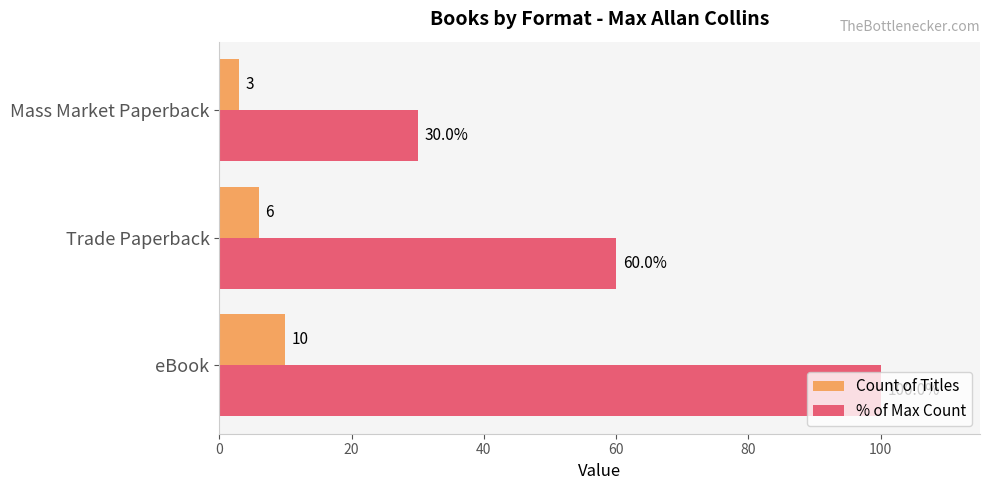

Where is % of Max Count nearest to the value 65?

Trade Paperback